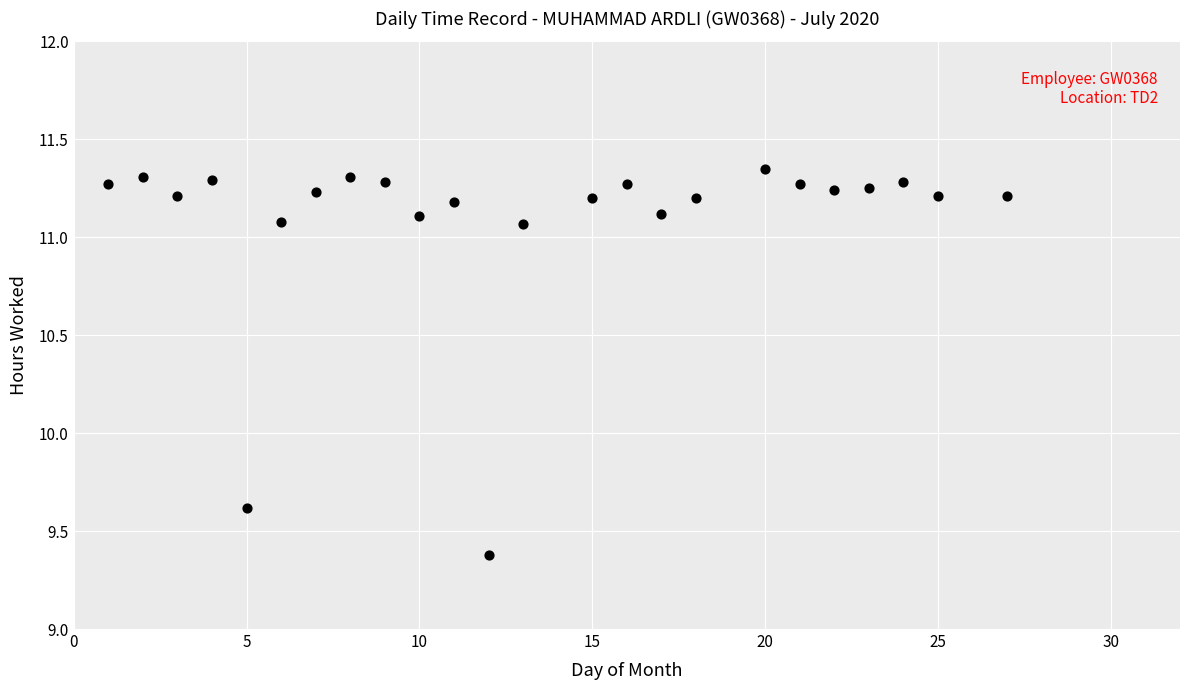

What Y value in the scatter plot is closest to 10?

9.6